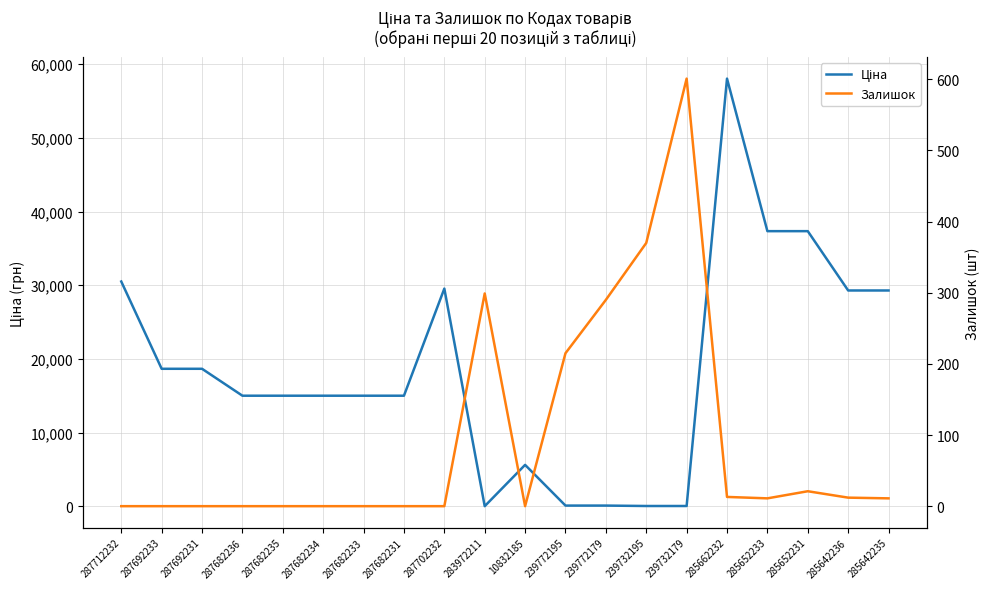

Which series has the largest total across all categories?

Ціна